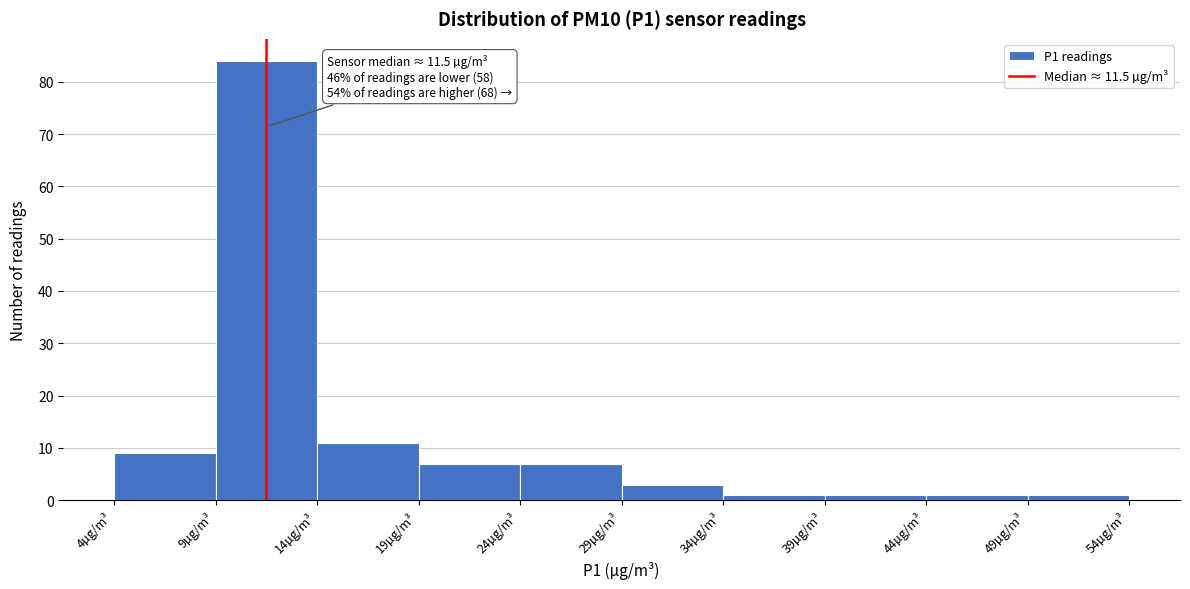

Which range on the x-axis has the tallest bar?

9 to 14